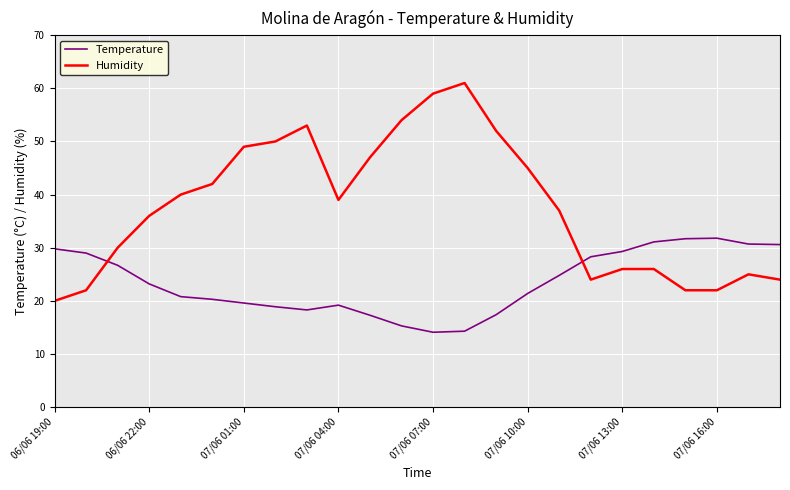

List the series in order of their overall mean, highest first.

Humidity, Temperature